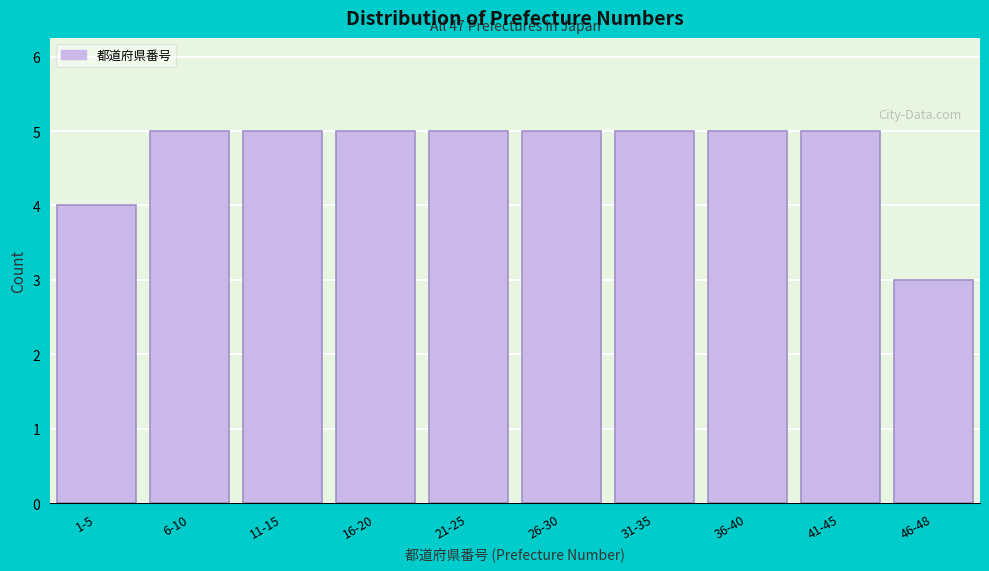

Reading left to right, what are all the values shown in this chart?

4	5	5	5	5	5	5	5	5	3